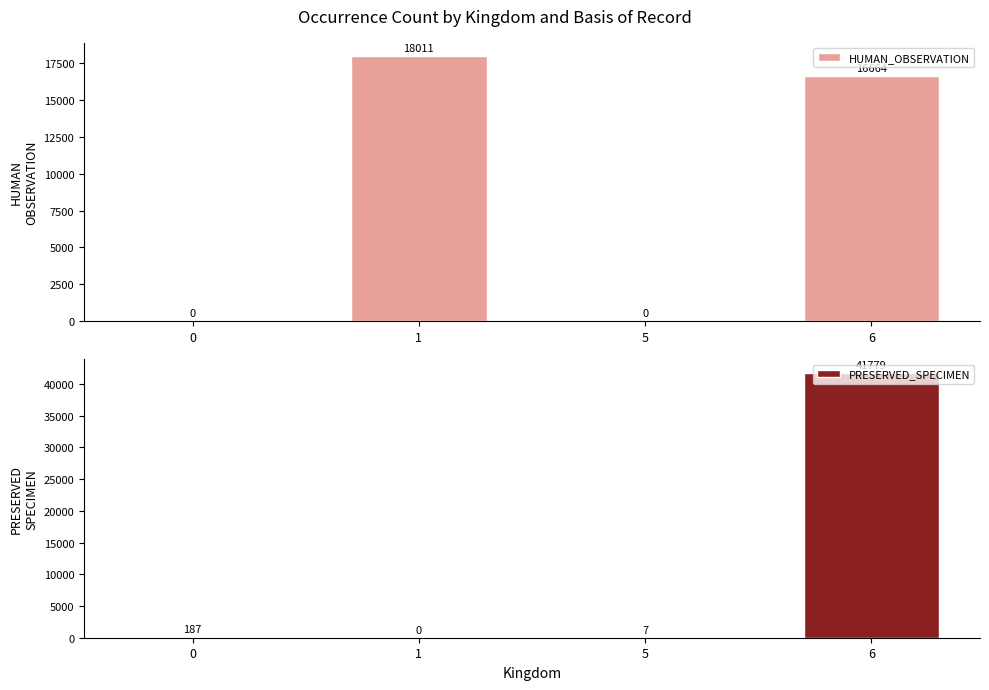

Rank the series by their maximum value, from highest to lowest.

PRESERVED_SPECIMEN, HUMAN_OBSERVATION